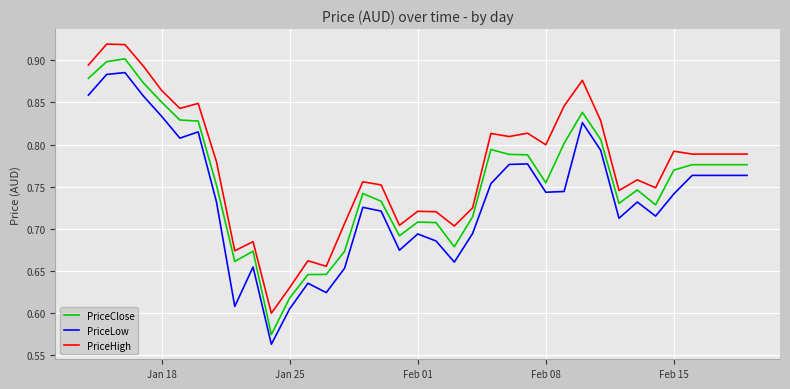

What is the difference between the maximum and minimum values in the PriceClose series?

0.3